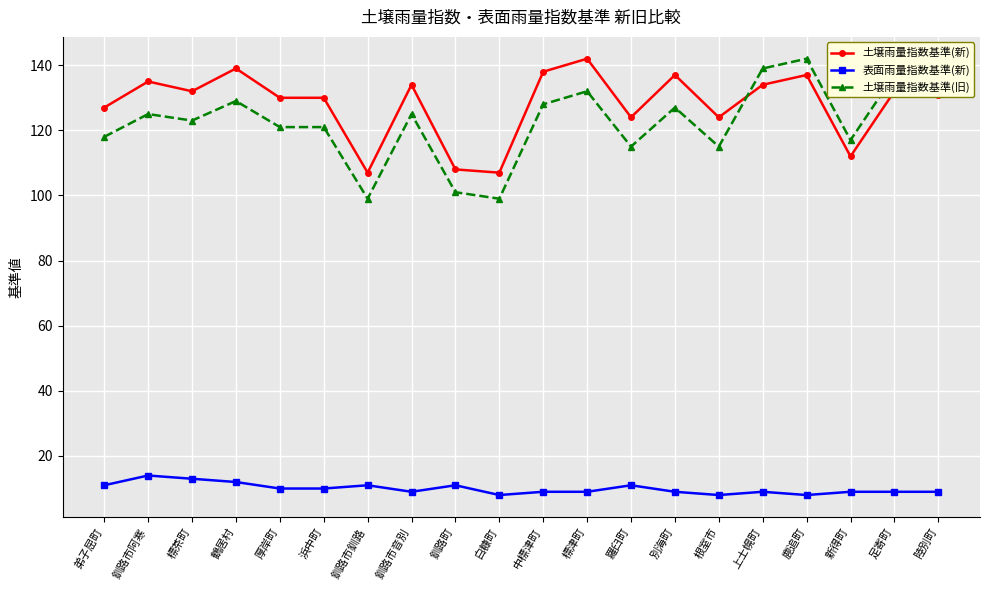

What is the sum of the 土壌雨量指数基準(新) values at 釧路町 and 厚岸町?

238